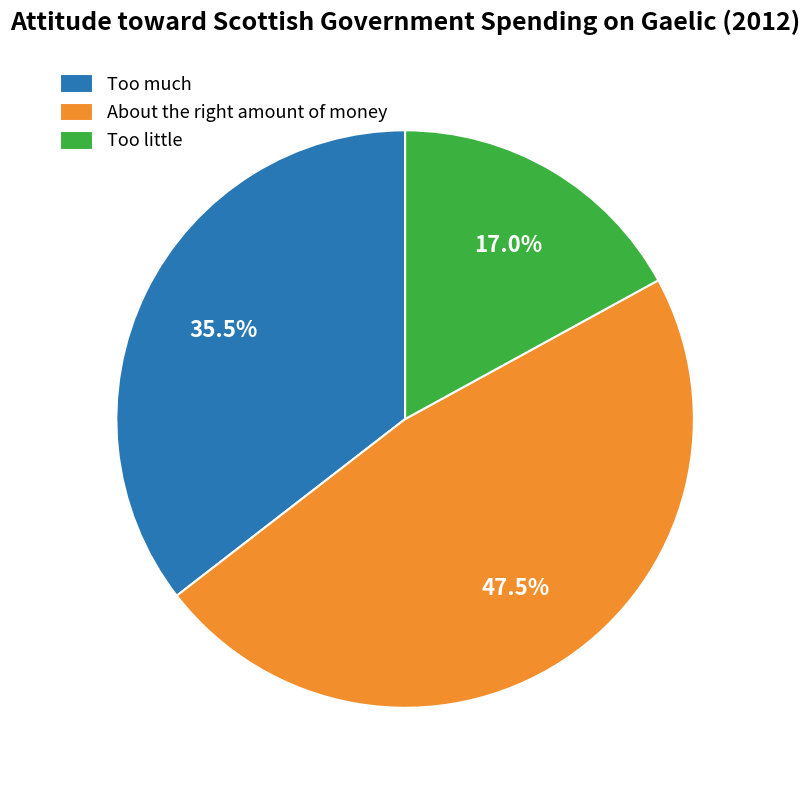

Which slice is the smallest?

Too little